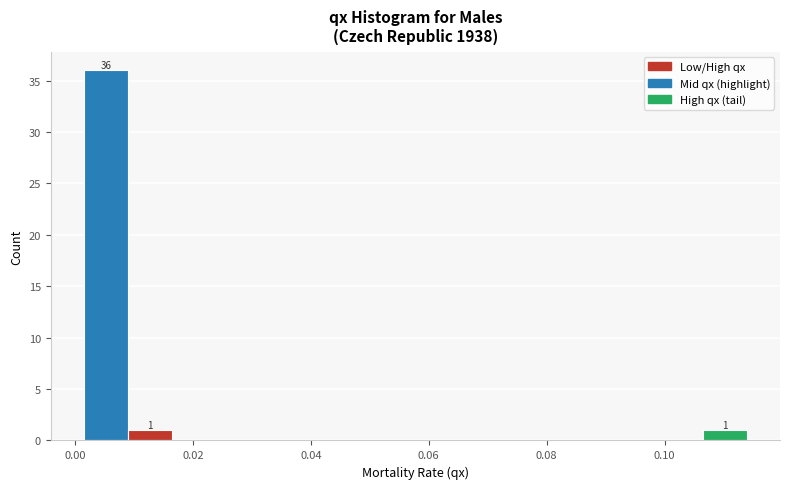

Read against the x-axis, roughly where is the centre of the tallest bar?

0.006